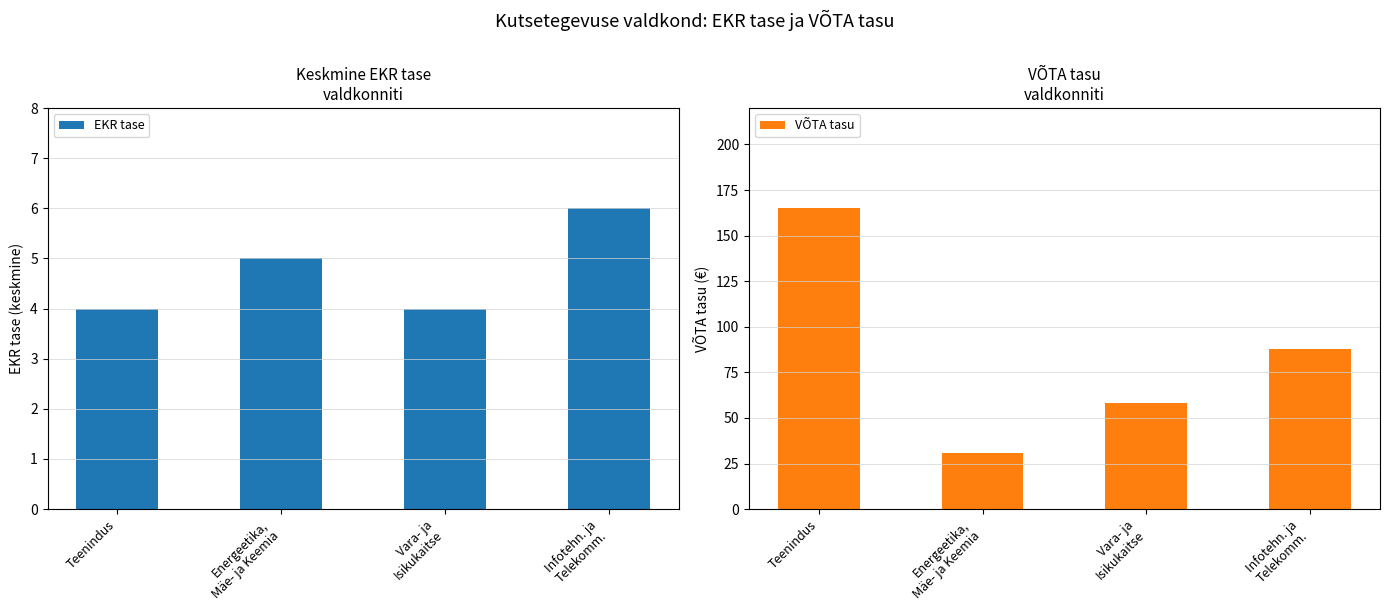

What is the total value across all series at Infotehn. ja
Telekomm.?

94